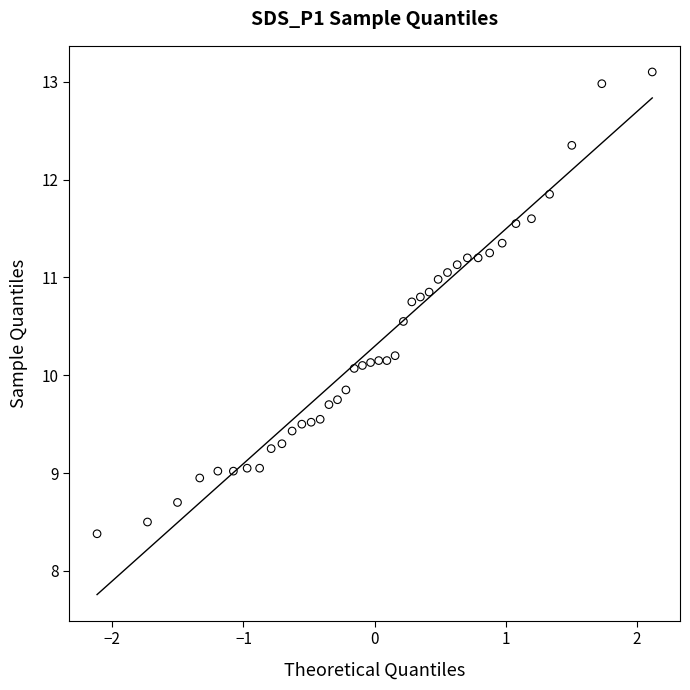

What is the range of Y values (max minus min)?

4.7